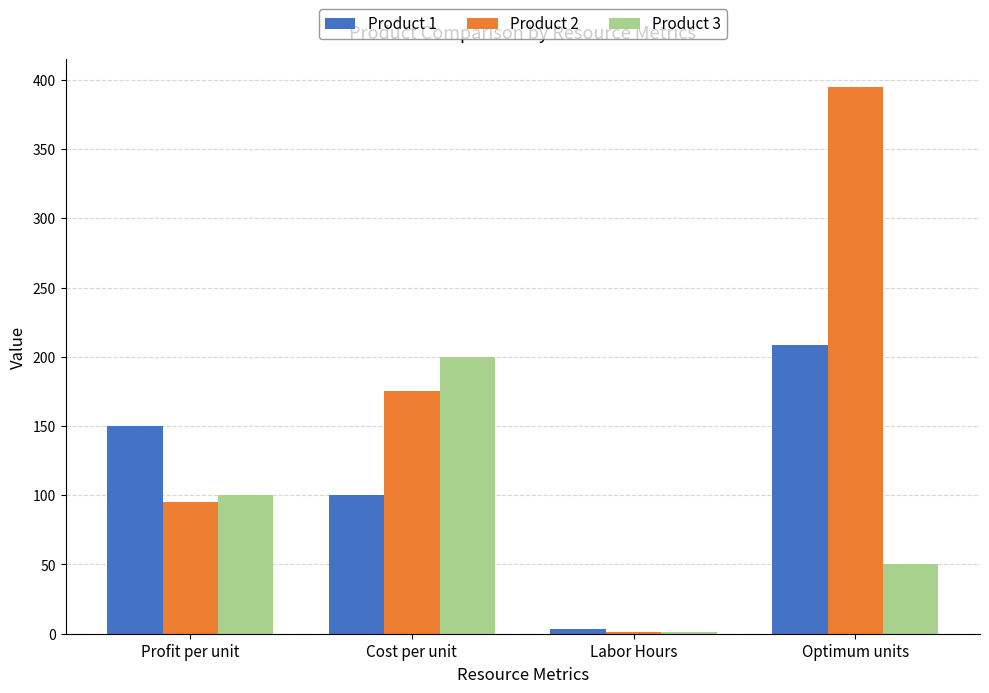

How many data points does each series have?

4